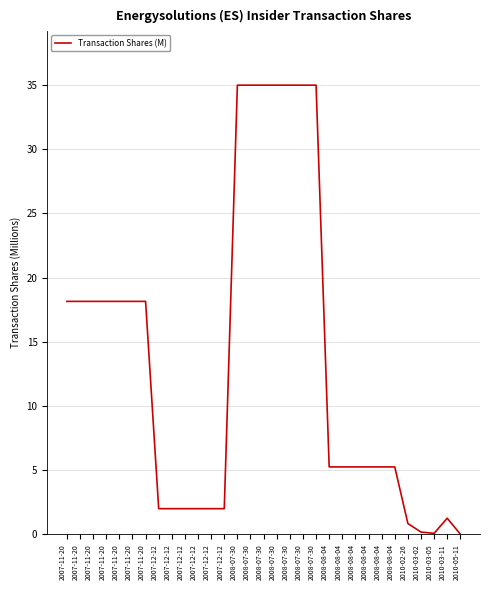

Reading right to left, what are all the values shown in this chart?

0.0	1.3	0.1	0.2	0.8	5.2	5.2	5.2	5.2	5.2	5.2	35.0	35.0	35.0	35.0	35.0	35.0	35.0	2.0	2.0	2.0	2.0	2.0	2.0	18.1	18.1	18.1	18.1	18.1	18.1	18.1